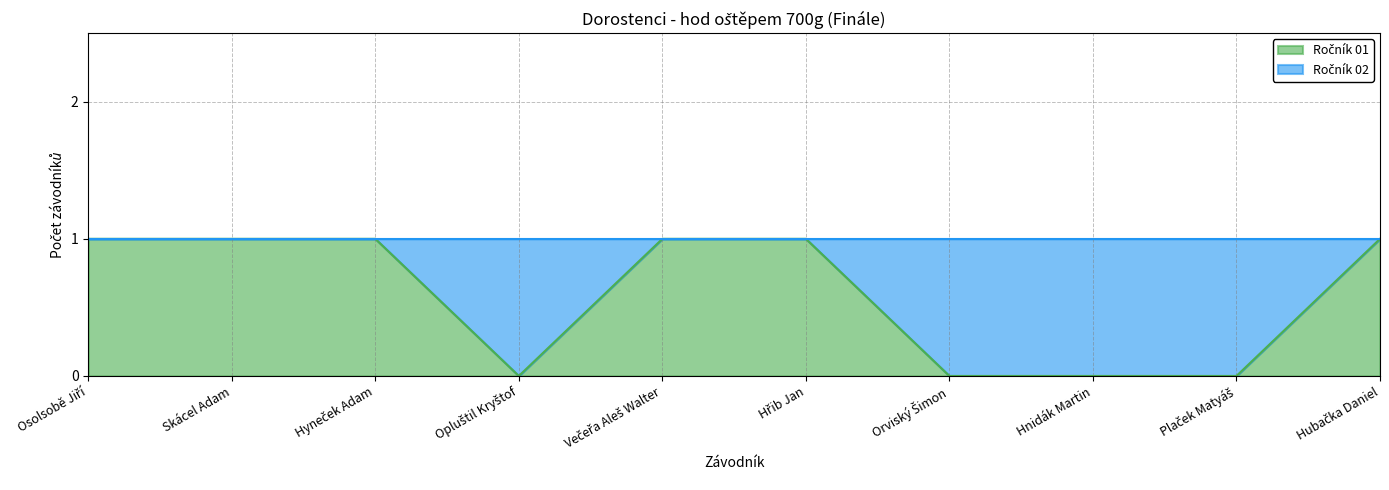

Rank the categories by value from highest to lowest.

Osolsobě Jiří, Skácel Adam, Hyneček Adam, Večeřa Aleš Walter, Hřib Jan, Hubačka Daniel, Opluštil Kryštof, Orviský Šimon, Hnidák Martin, Plaček Matyáš